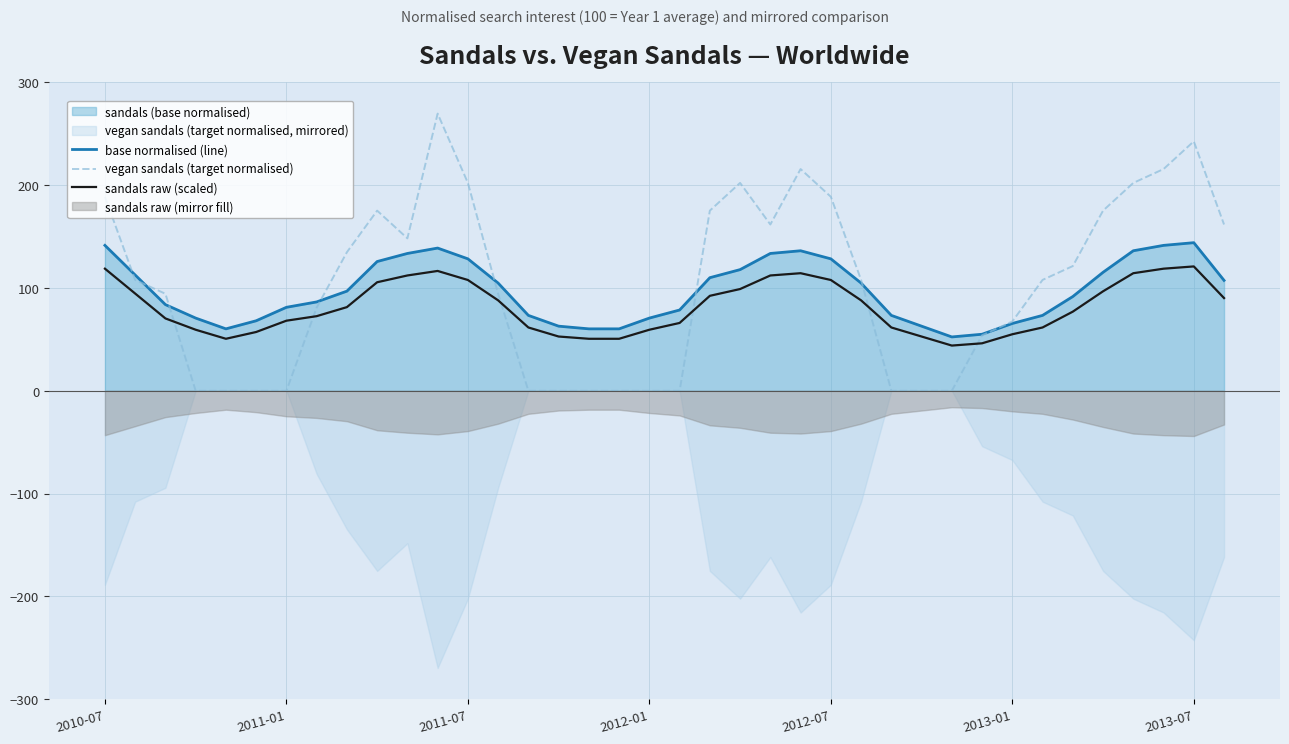

How many data points does each series have?

38